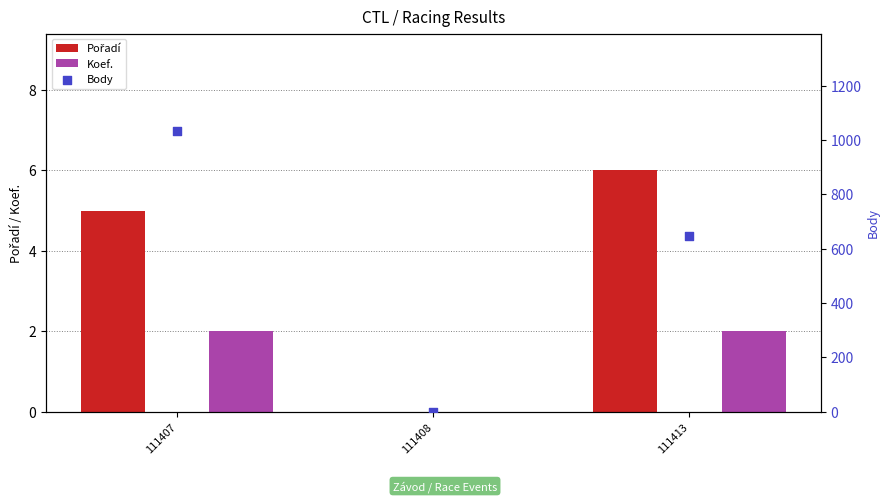

Is the value of Koef. at 111408 greater than the value of Body at 111408?

No